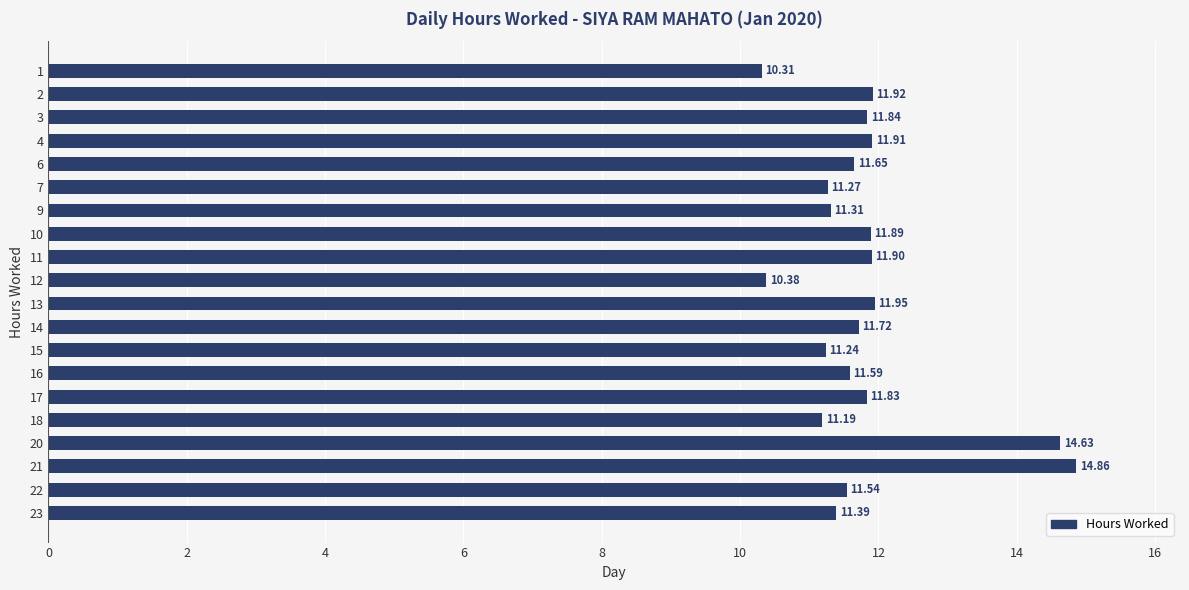

Does the chart contain stacked bars?

No